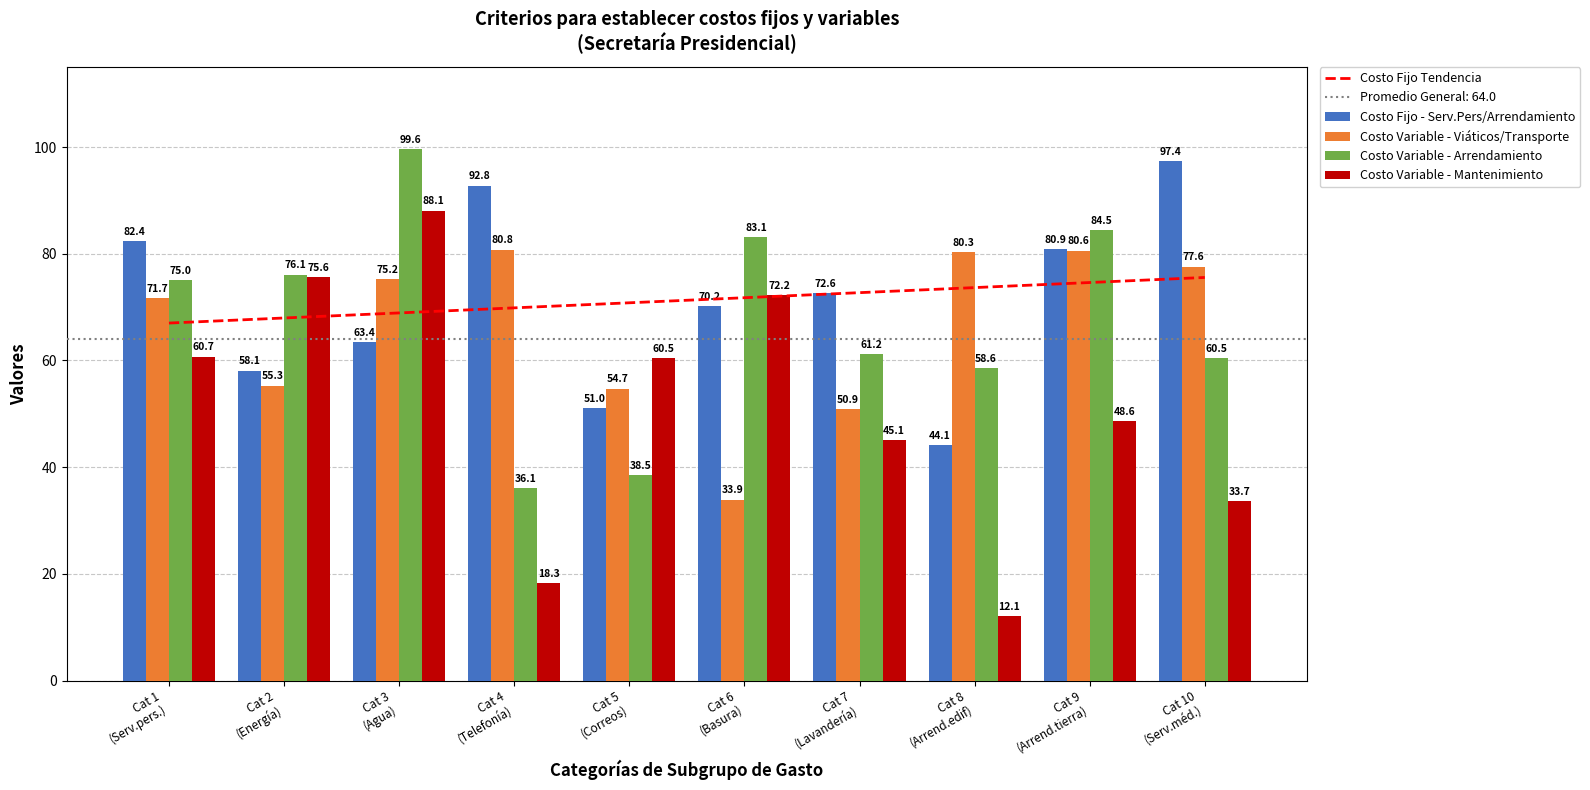

True or false: Costo Fijo - Serv.Pers/Arrendamiento has a value of 131.8 at Cat 10
(Serv.méd.).

False